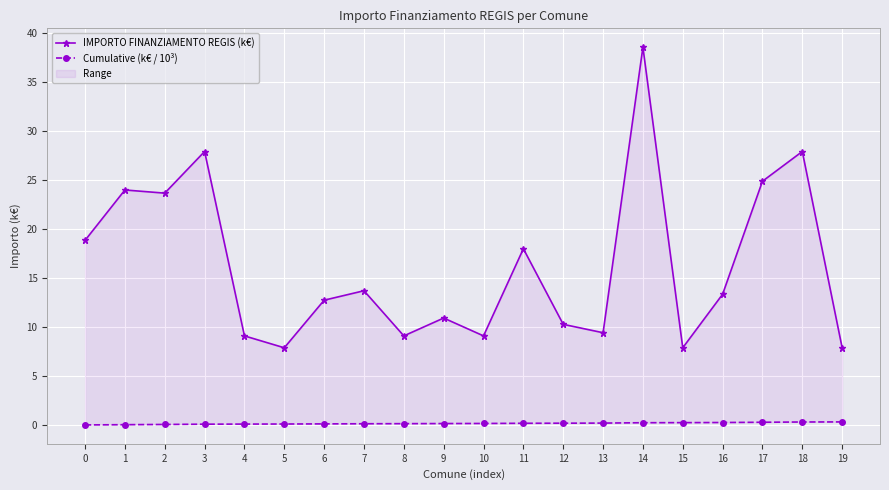

What is the difference between the IMPORTO FINANZIAMENTO REGIS (k€) values at 14 and 7?

24.9